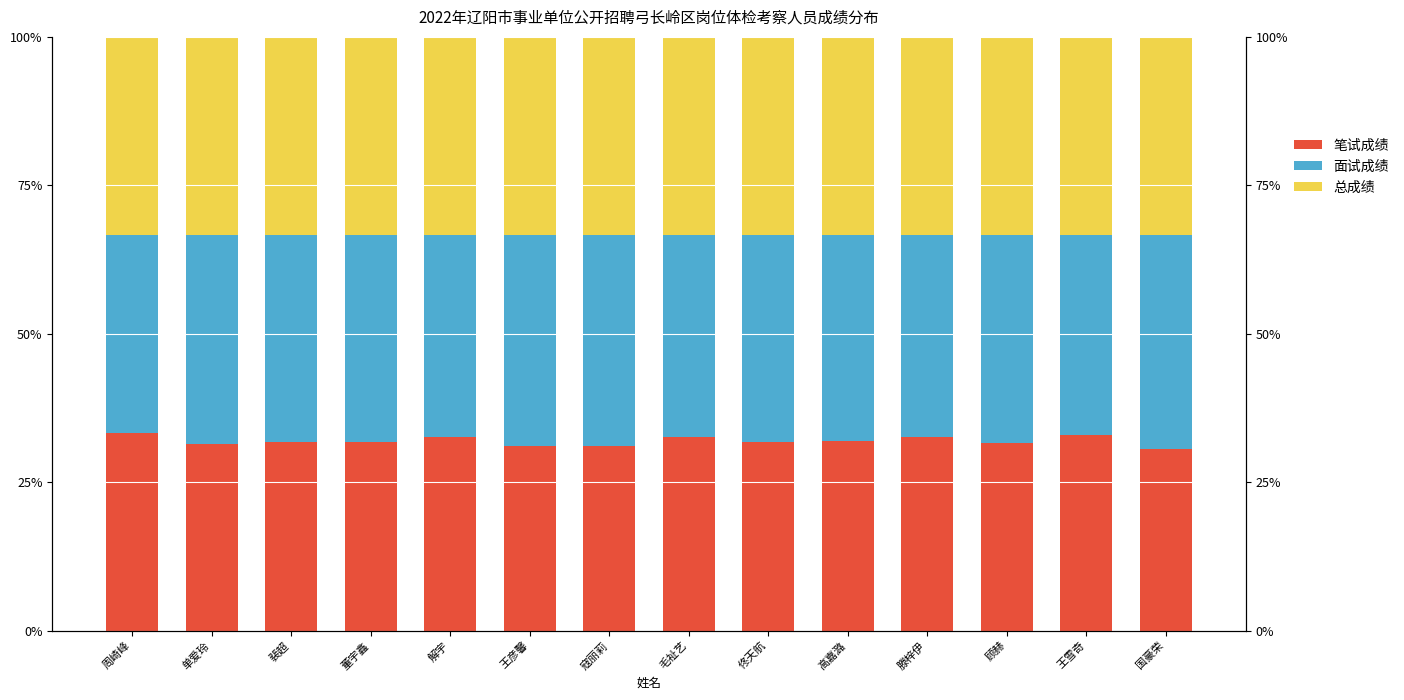

How many categories are shown in the chart?

14